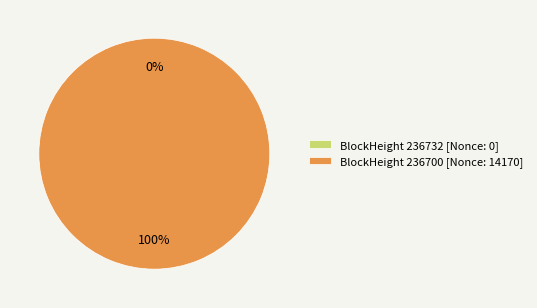

True or false: 236700 accounts for 99% of the total.

False